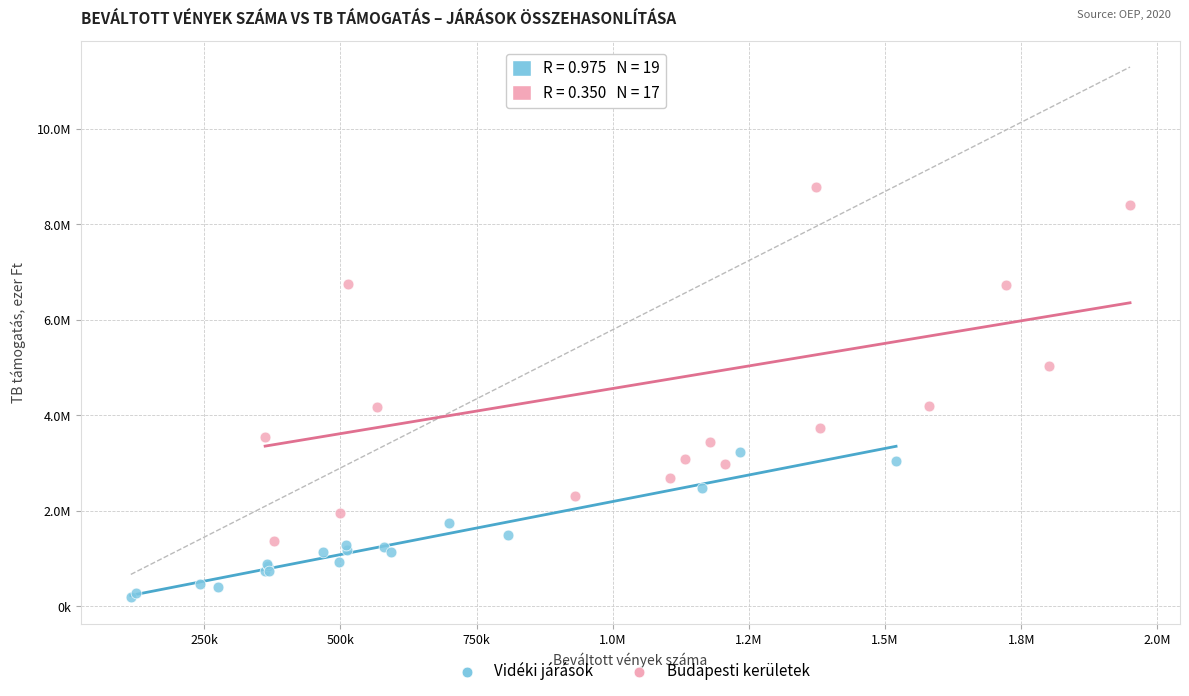

Which series has the largest Y range (max minus min)?

Budapesti kerületek